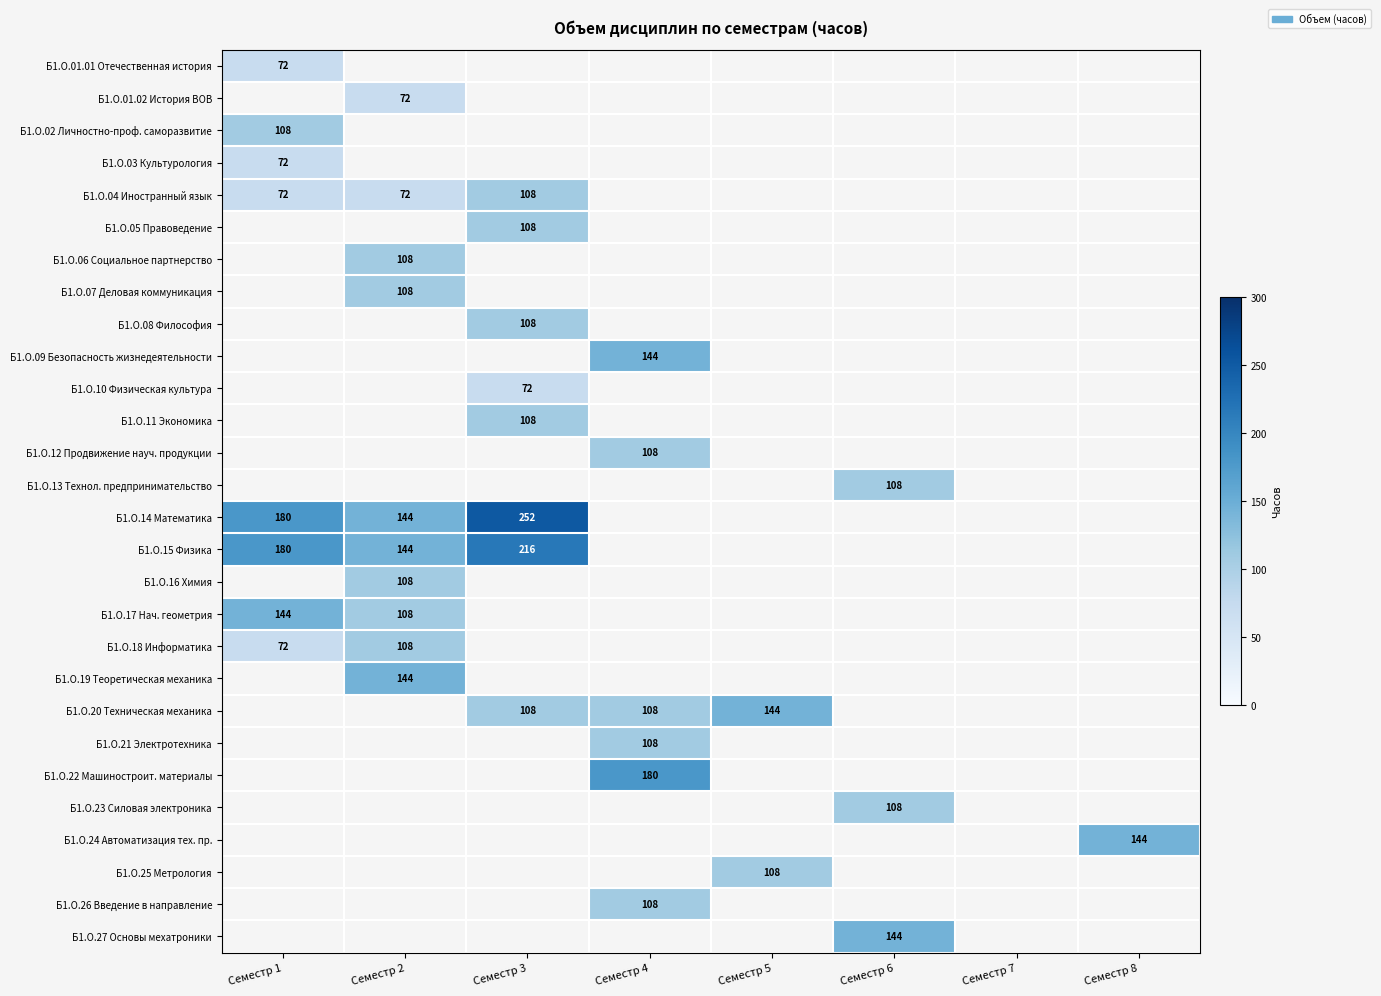

Which label corresponds to the smallest value in the chart?

Семестр 2